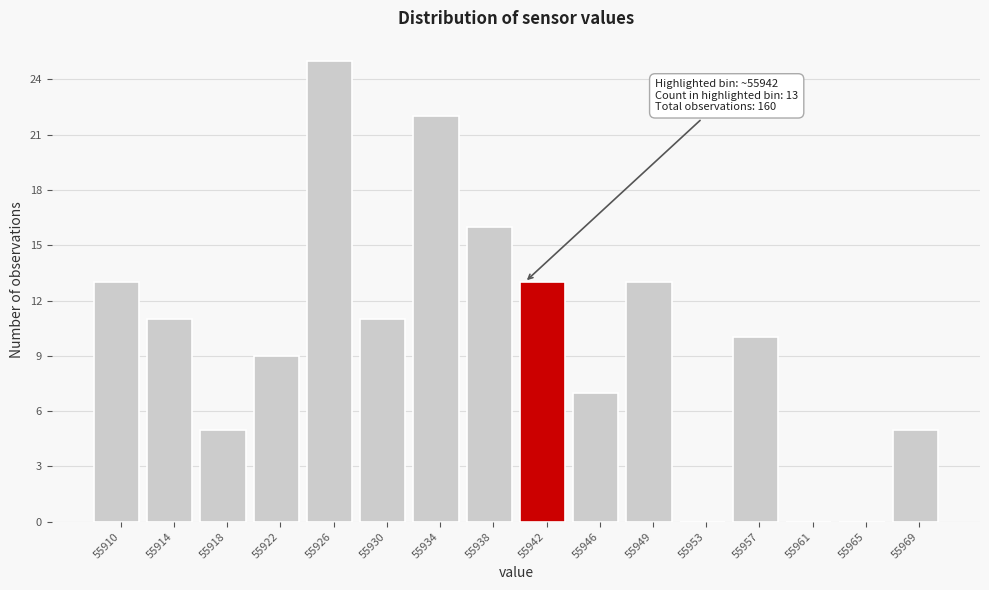

Reading right to left, what are all the values shown in this chart?

55969=5	55965=0	55961=0	55957=10	55953=0	55949=13	55946=7	55942=13	55938=16	55934=22	55930=11	55926=25	55922=9	55918=5	55914=11	55910=13